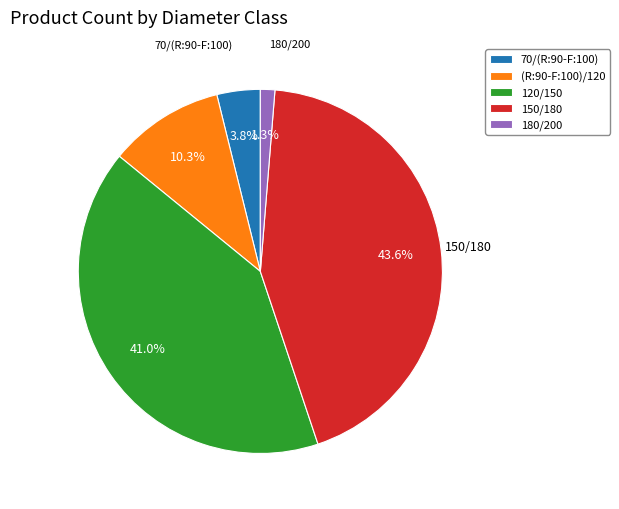

Which category has the smallest portion of the pie?

180/200